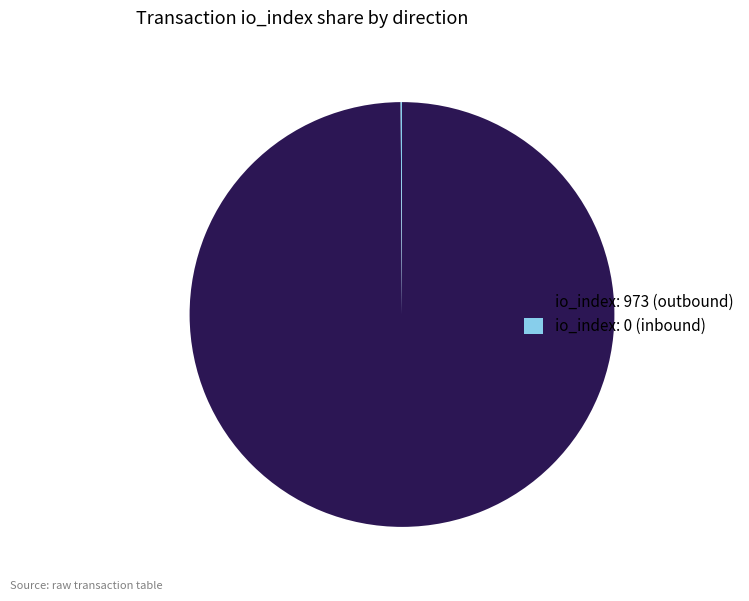

Is there any slice that represents more than half of the pie?

Yes